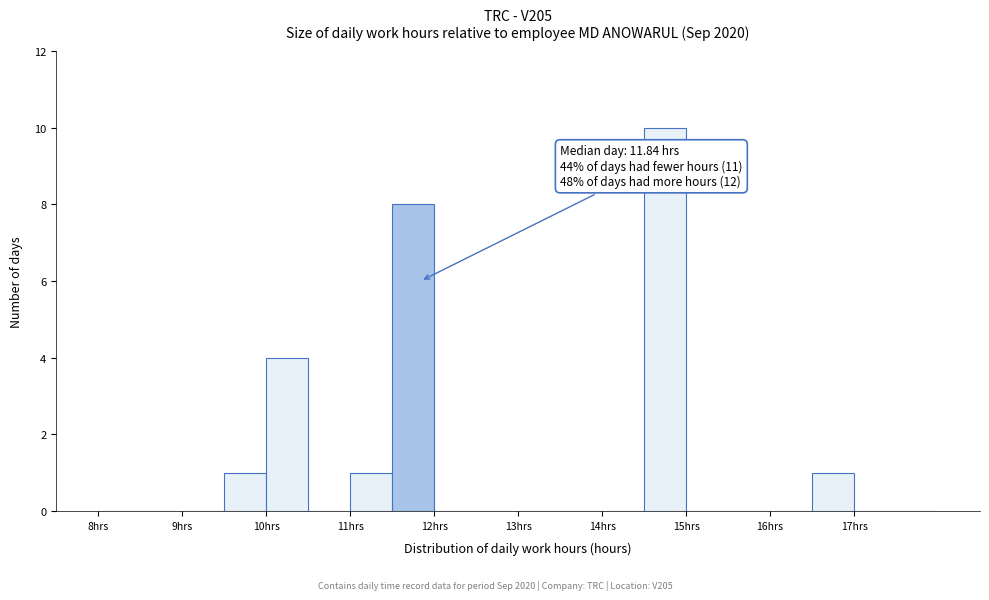

Which range on the x-axis has the tallest bar?

14.5 to 15.0